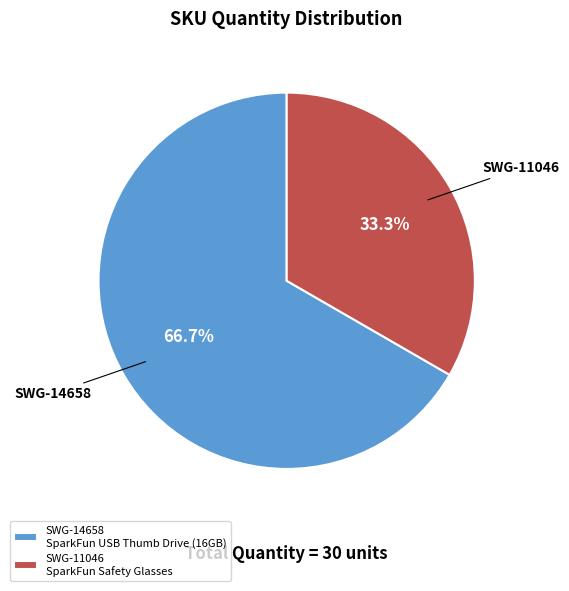

Is it true that SWG-11046 is 33% of the pie?

True